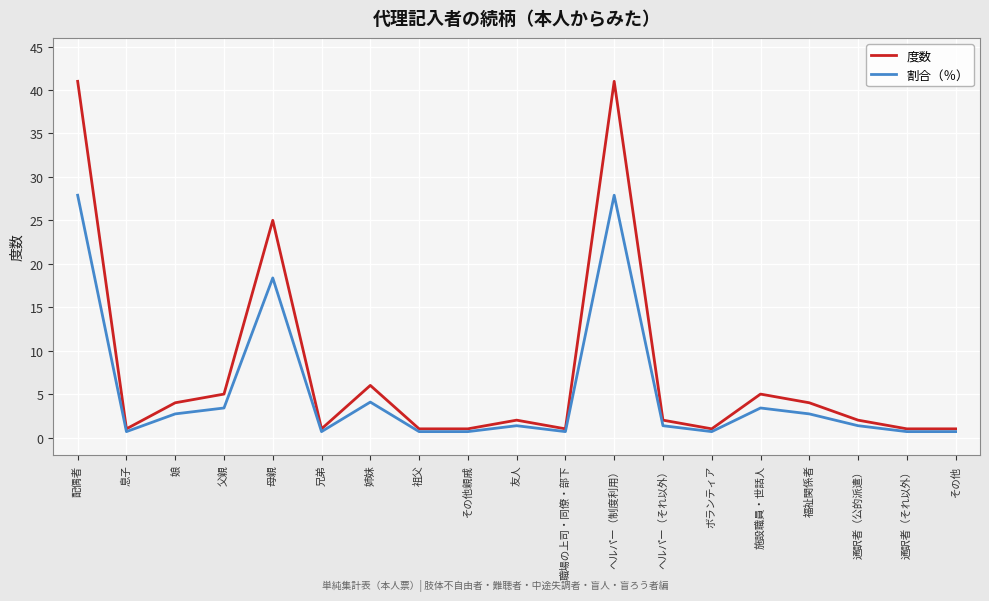

Which series has the widest spread of values?

度数